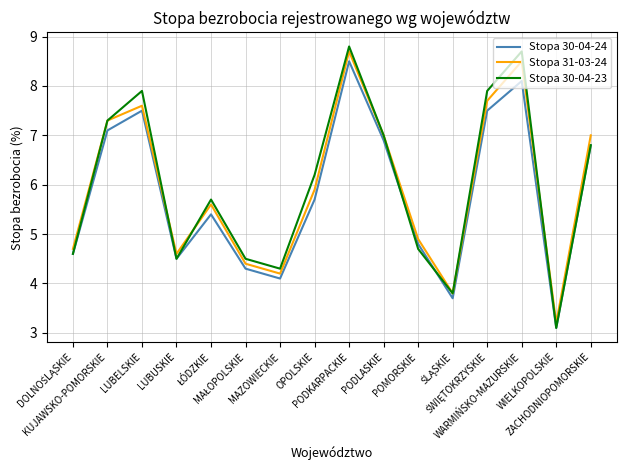

What is the total value across all series at WIELKOPOLSKIE?

9.4